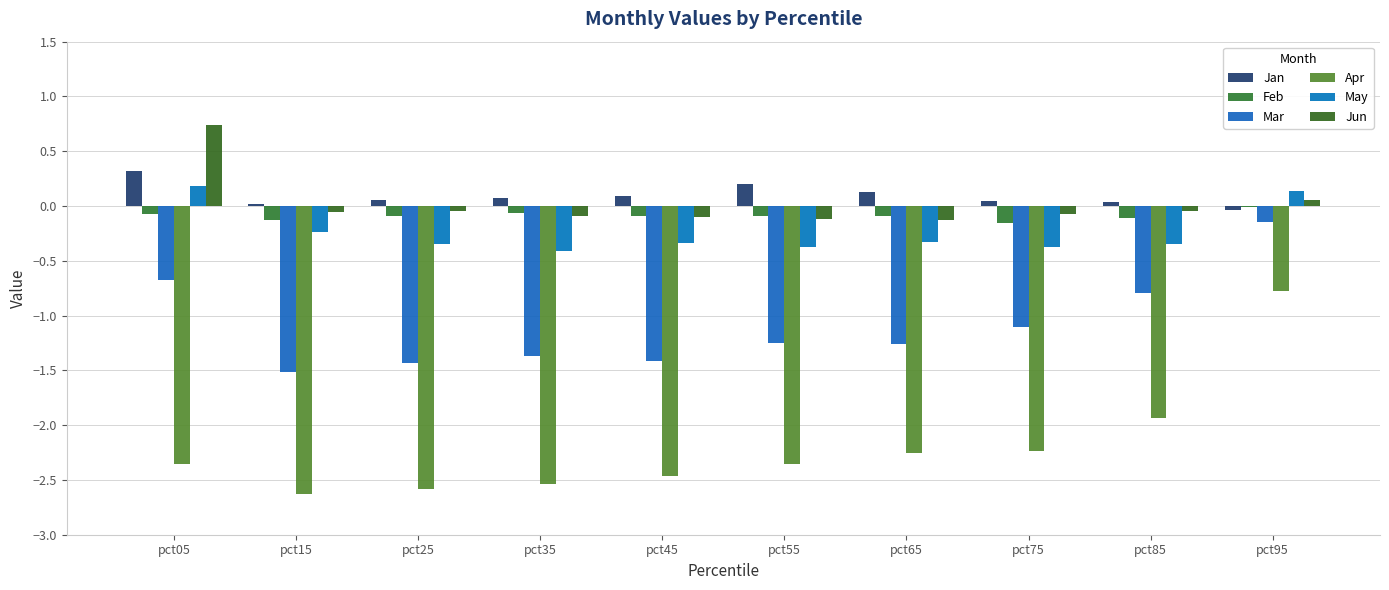

List the labels in order of Apr value, smallest first.

pct15, pct25, pct35, pct45, pct55, pct05, pct65, pct75, pct85, pct95